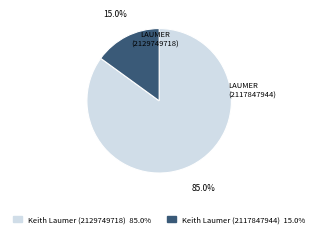

Does Keith Laumer (2117847944) account for over 50% of the chart?

No